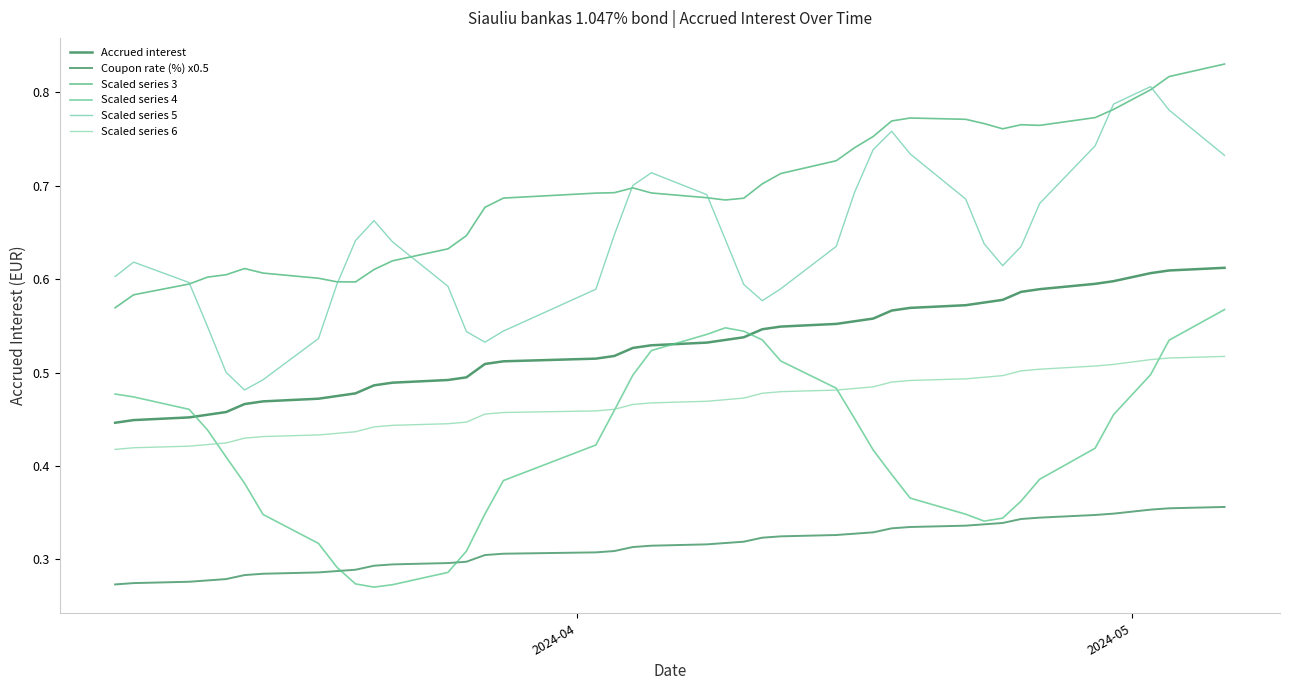

Does the chart display data point markers on the line(s)?

No